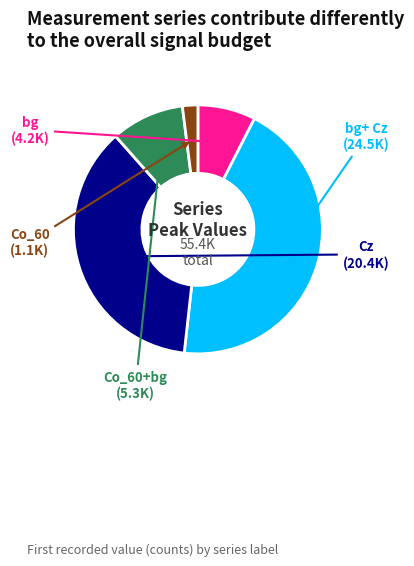

Is it true that bg+ Cz is 44% of the pie?

True